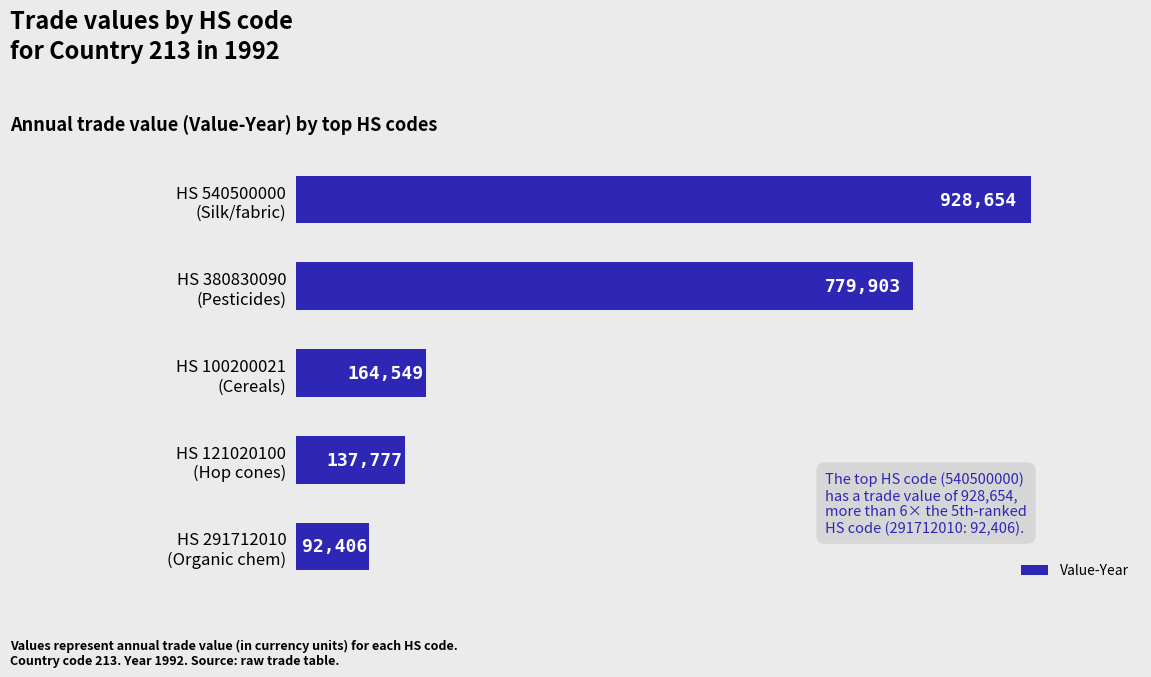

What is the value of the 1st bar from the top?

928654